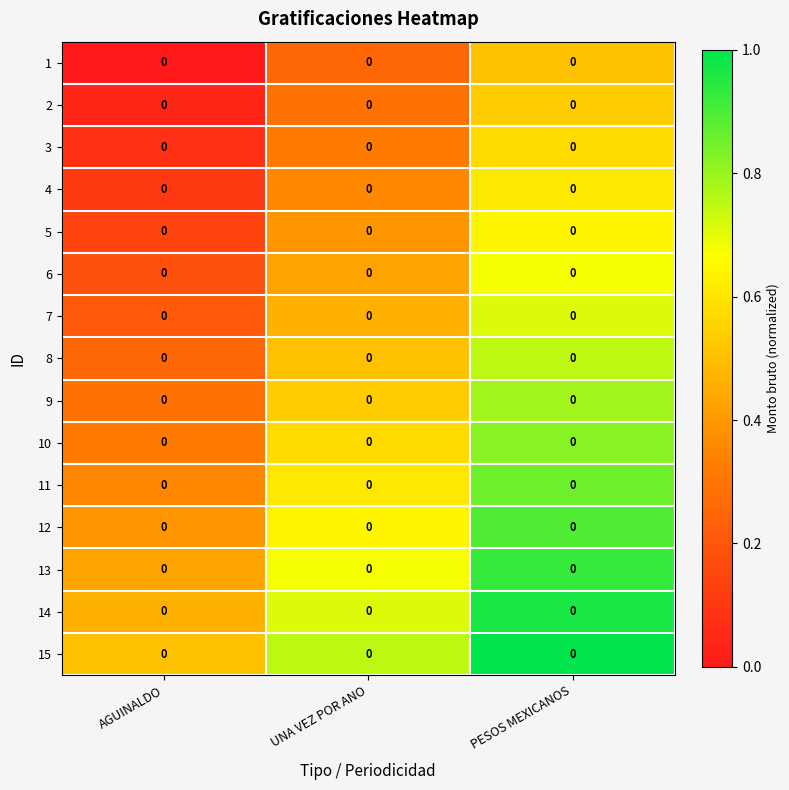

What is the sum of the 15 values at AGUINALDO and UNA VEZ POR ANO?

1.2